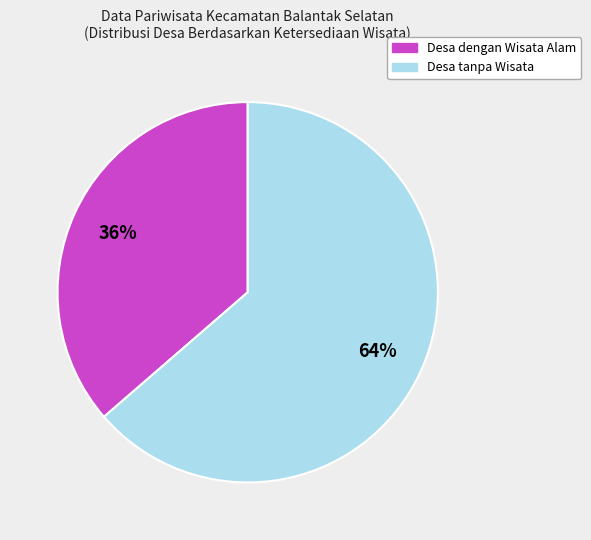

To the nearest percent, what is the average slice percentage?

50%